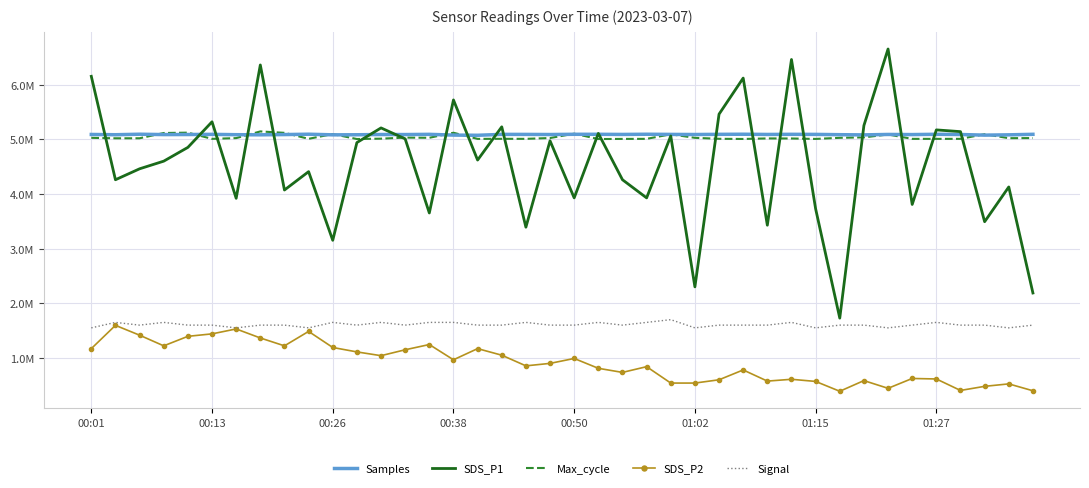

What are all the series names shown in the legend?

Samples, SDS_P1, Max_cycle, SDS_P2, Signal